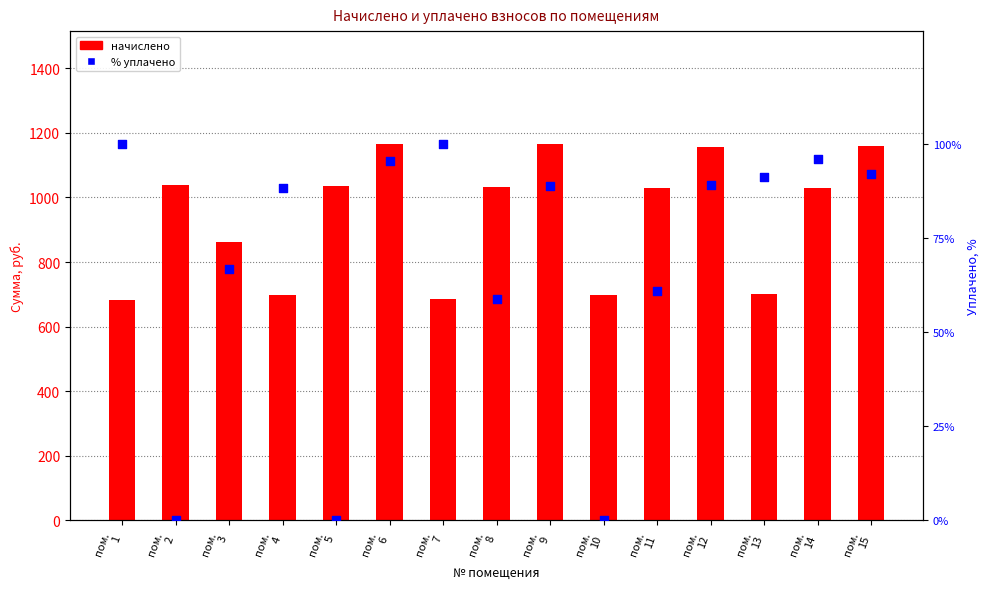

Which series has the widest spread of Y values?

начислено